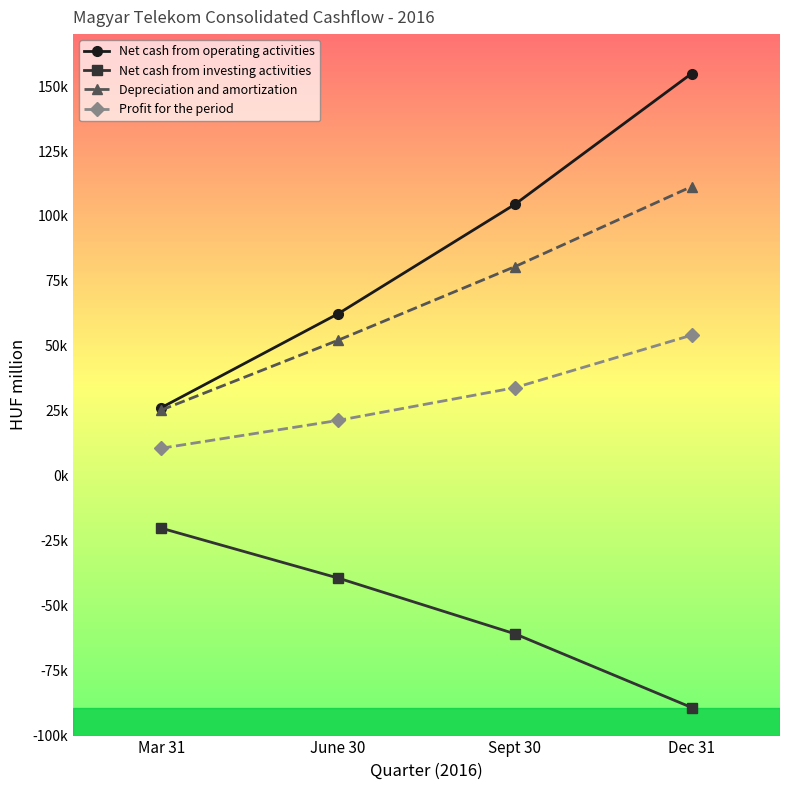

True or false: Profit for the period has a value of 71142 at Dec 31.

False